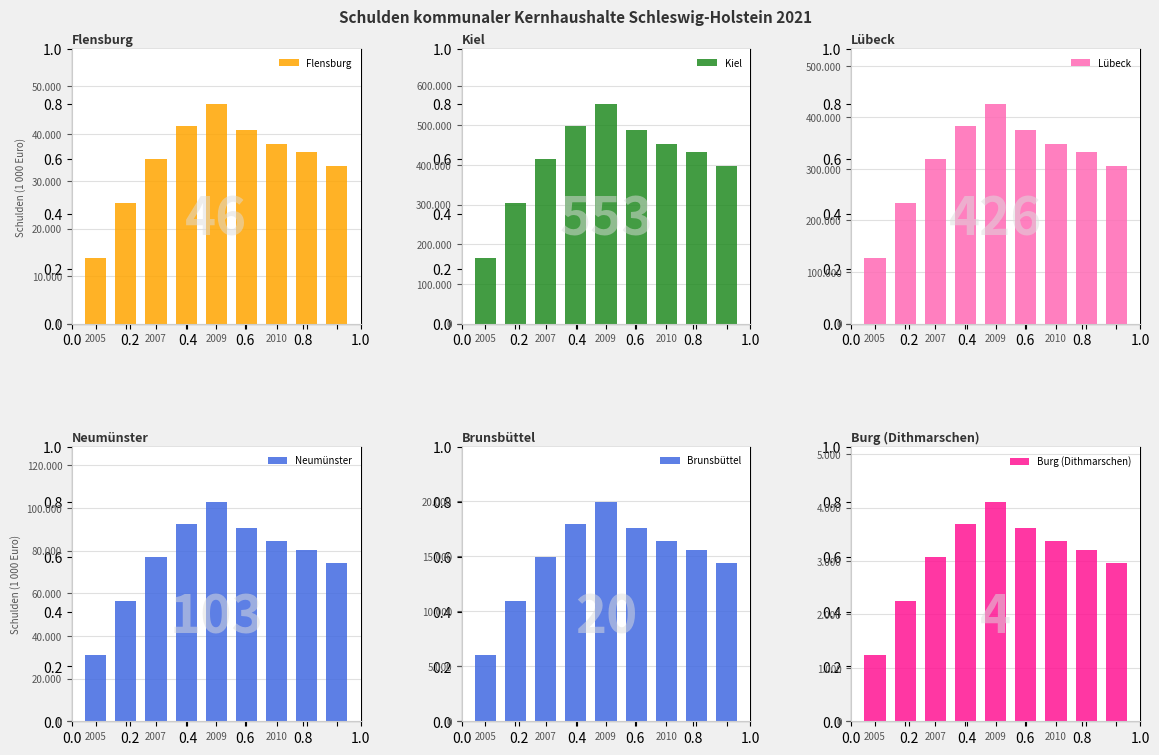

How many series are shown in this chart?

6